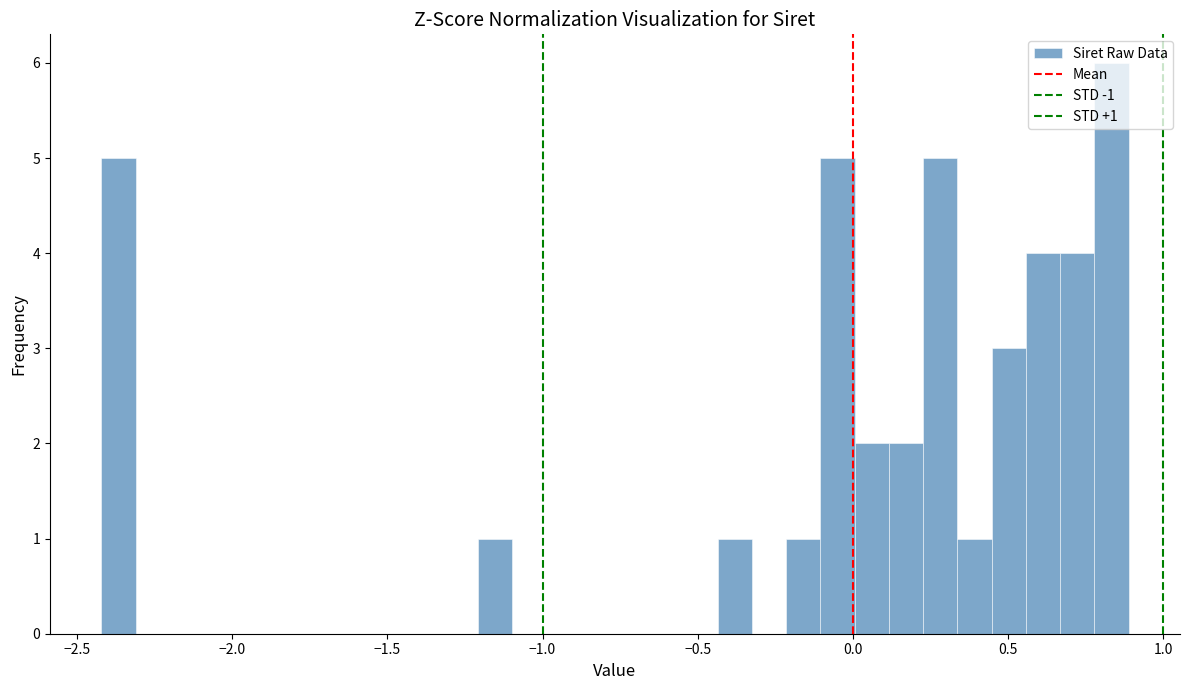

Read against the x-axis, roughly where is the centre of the tallest bar?

0.85